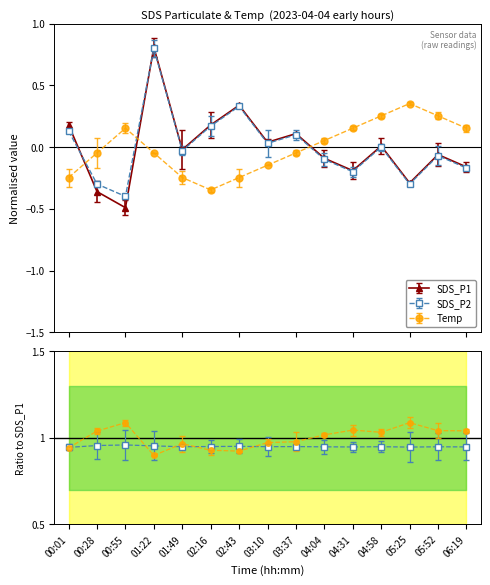

List the series in order of their peak value, highest first.

SDS_P1, SDS_P2, Temp